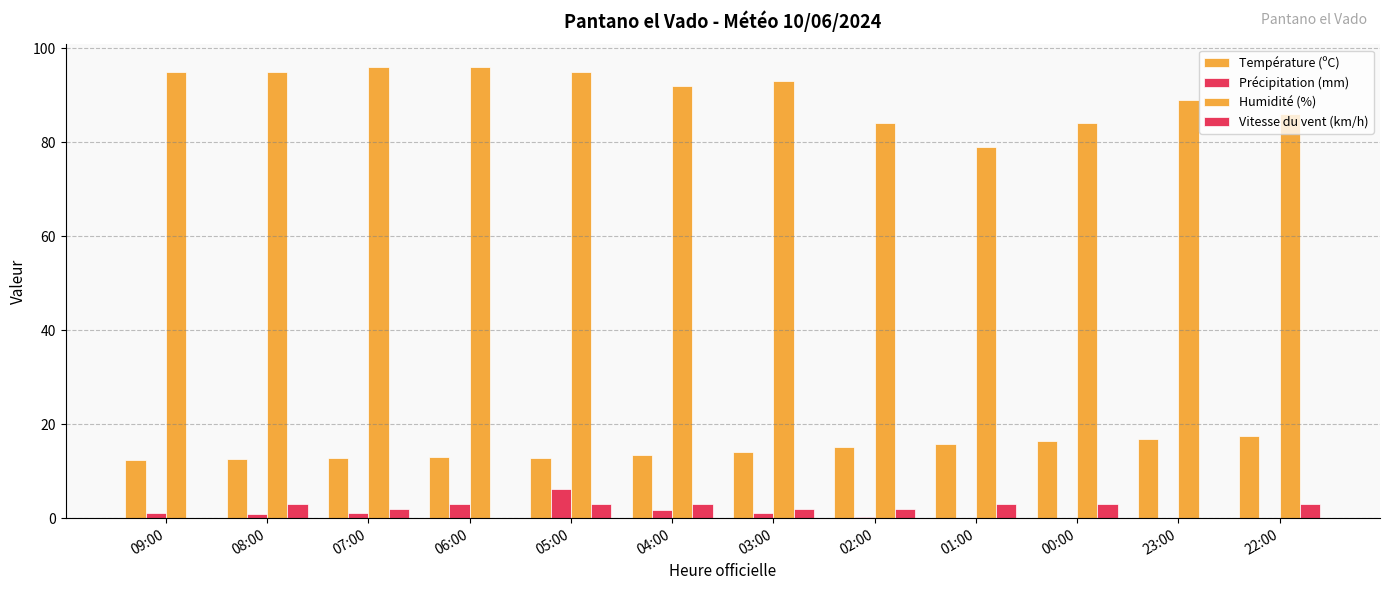

Which series has the largest total across all categories?

Humidité (%)